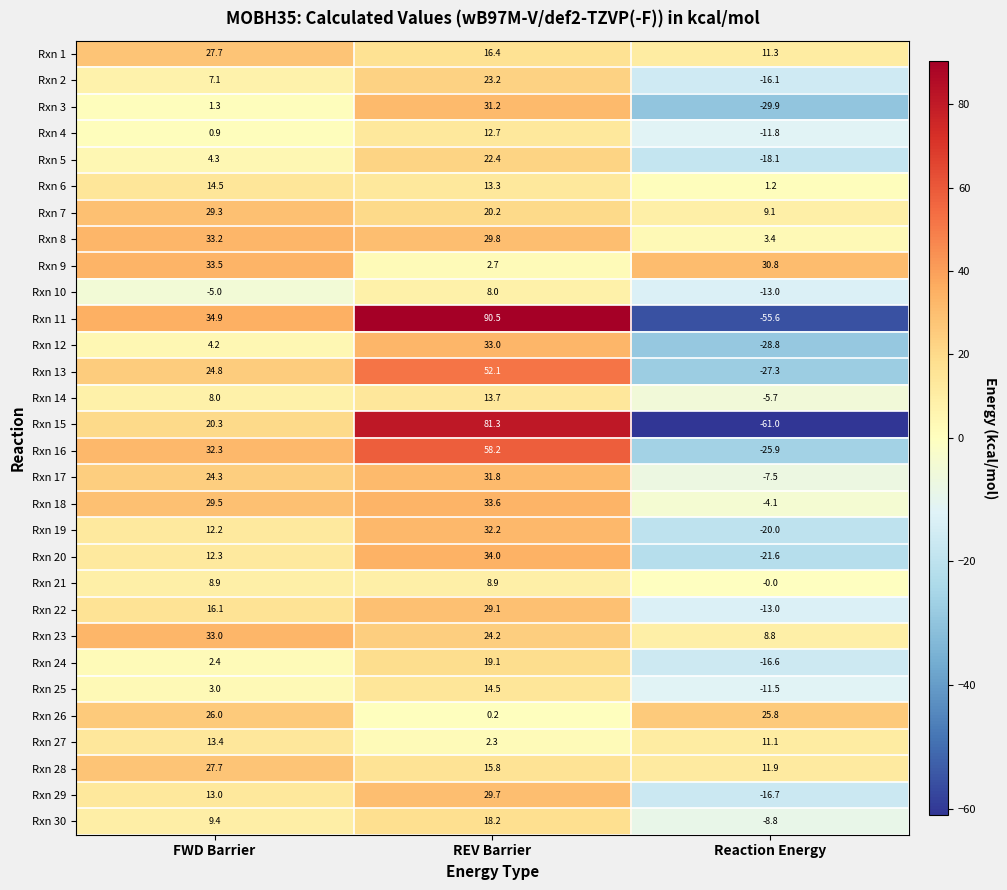

Is the value of Rxn 9 at FWD Barrier greater than the value of Rxn 29 at Reaction Energy?

Yes